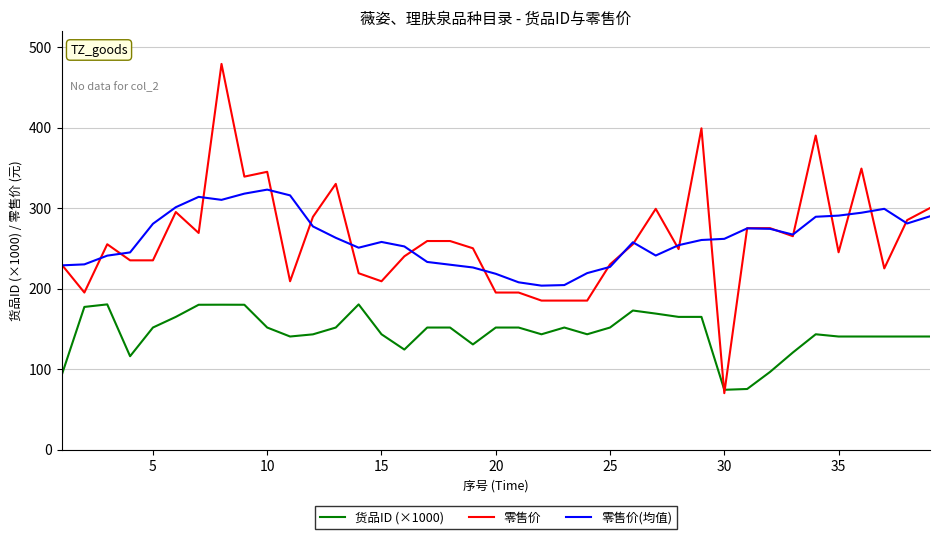

What is the minimum value for 零售价(均值)?

203.6